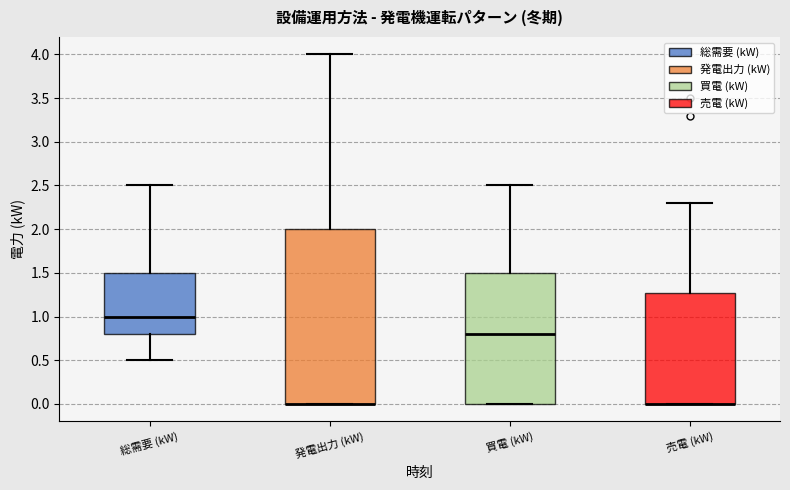

Reading left to right, read every box against the y-axis: the position of its median line, the range the box covers, and the ends of its whiskers. The values are not printed on the chart, so give them approximately, as read against the axis.

総需要 (kW): median 1.0, box 0.8 to 1.5, whiskers 0.5 to 2.5
発電出力 (kW): median 0.0 (drawn on the box's lower edge), box 0.0 to 2.0, whiskers 0.0 to 4.0
買電 (kW): median 0.8, box 0.0 to 1.5, whiskers 0.0 to 2.5
売電 (kW): median 0.0 (drawn on the box's lower edge), box 0.0 to 1.3, whiskers 0.0 to 2.3